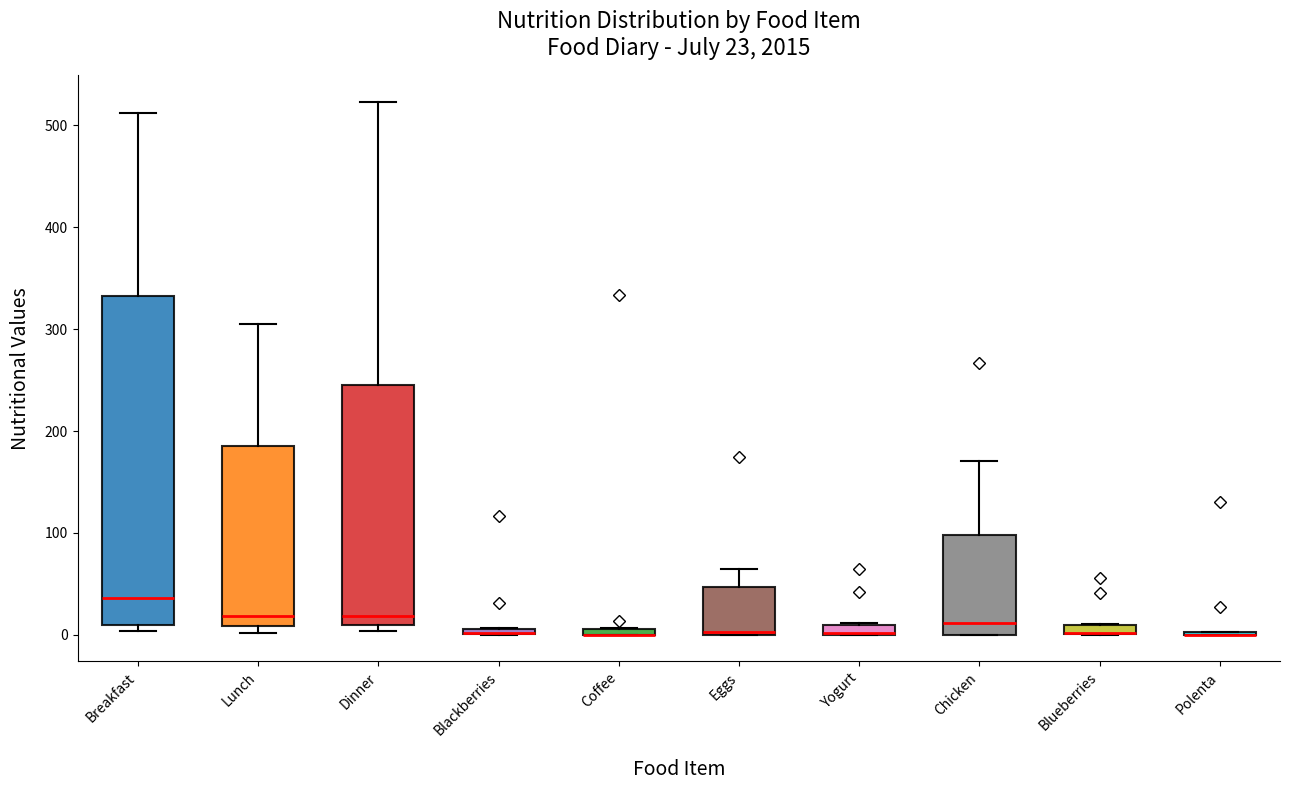

Comparing the boxes themselves (not the whiskers), which one is the tallest?

Breakfast